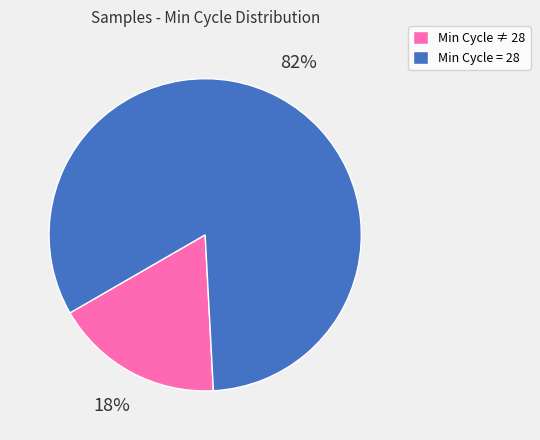

Count the number of slices in the pie.

2